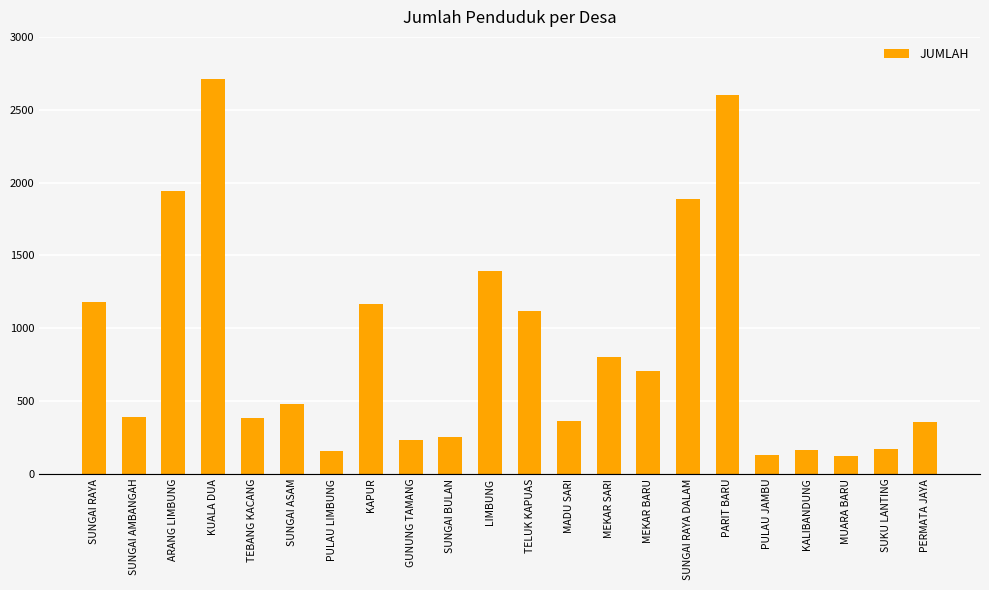

How many data points are less than 481?

11